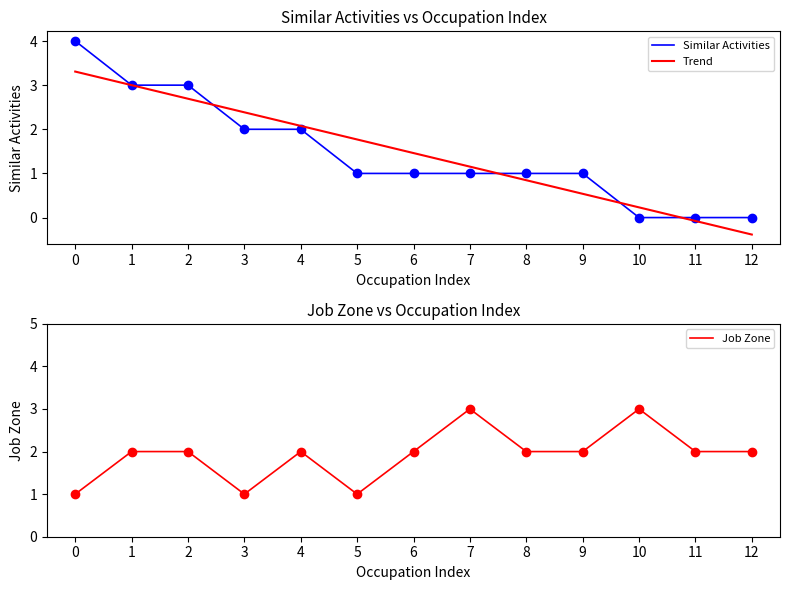

At which category does Job Zone reach its first local valley?

3